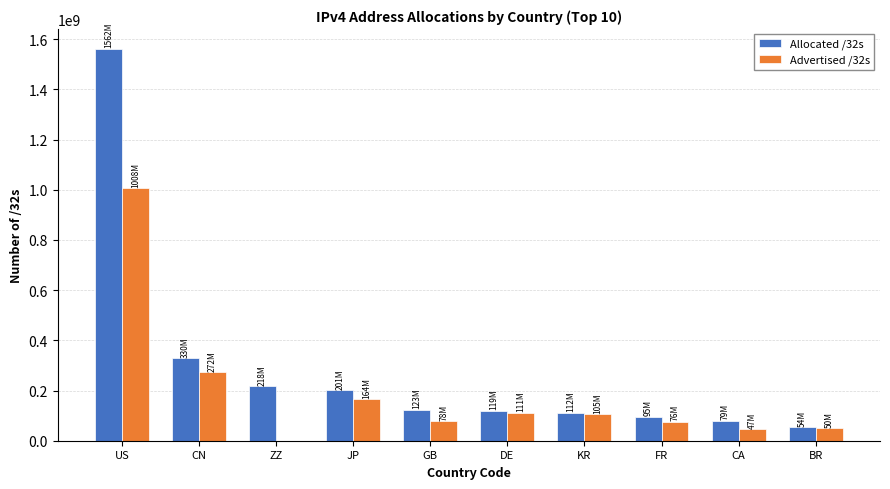

At which category is the sum across all series the highest?

US